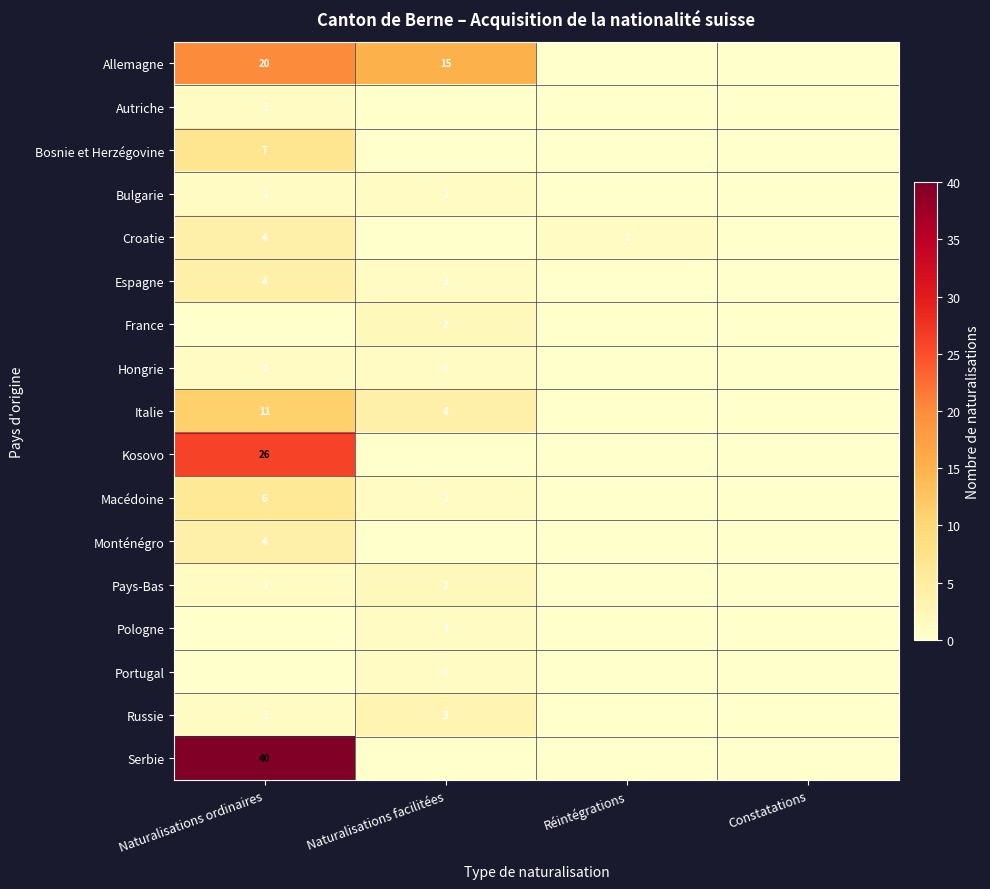

True or false: Croatie has a value of 4 at Naturalisations ordinaires.

True